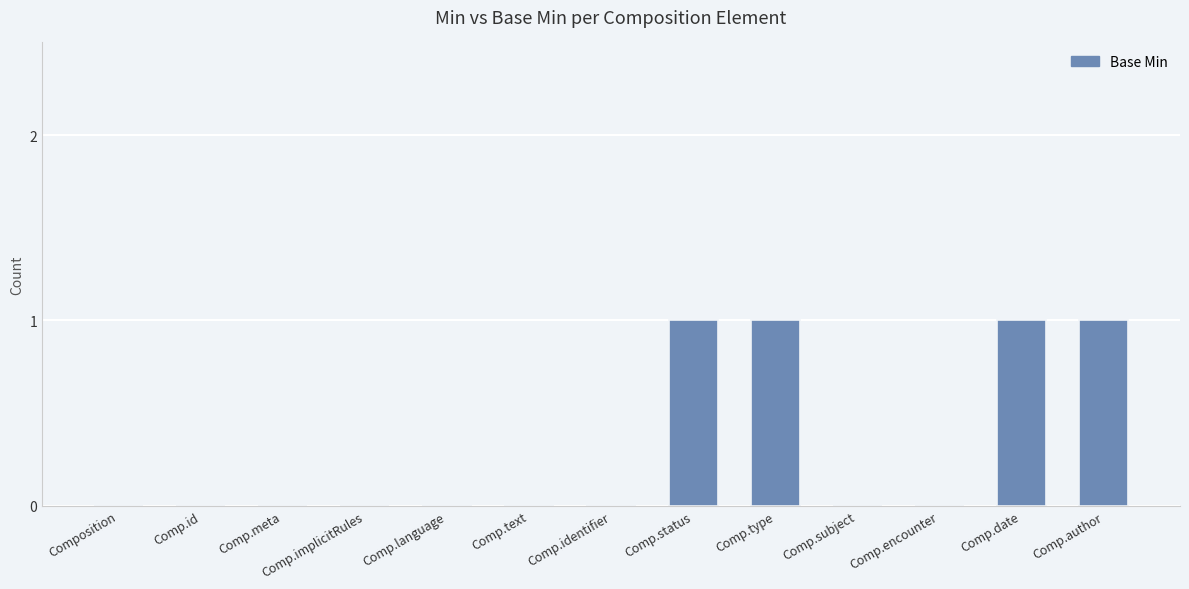

The value at Comp.status is 1. True or false?

True